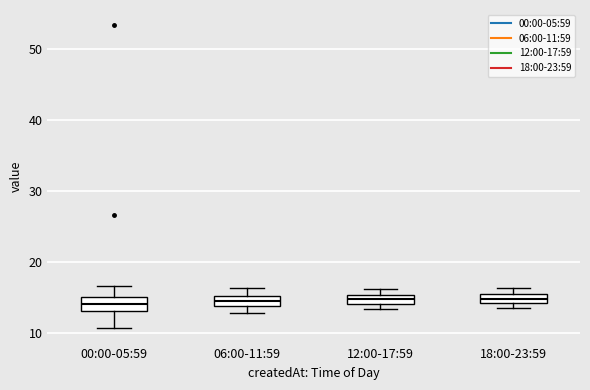

Where is the lower edge of the box for 12:00-17:59 on the y-axis? The values are not printed on the chart, so give them approximately, as read against the axis.

14